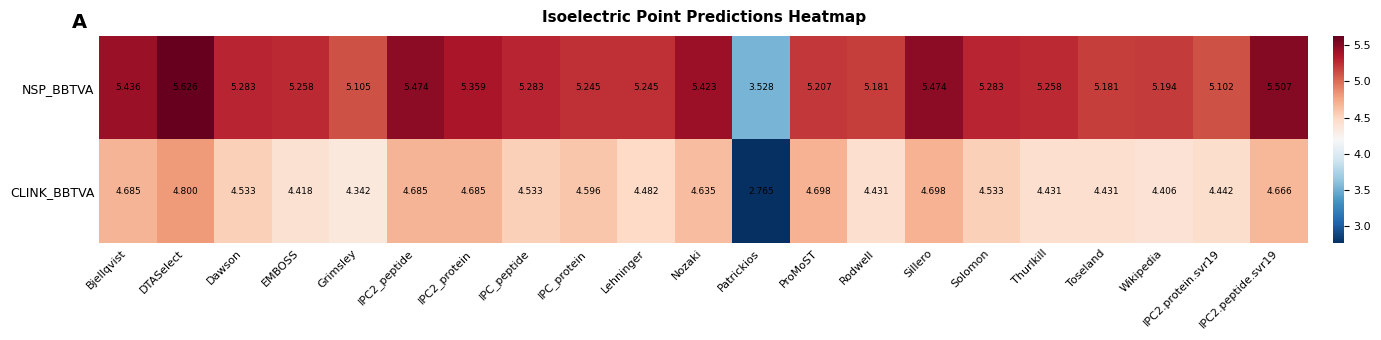

At which label is CLINK_BBTVA closest to 3?

Patrickios